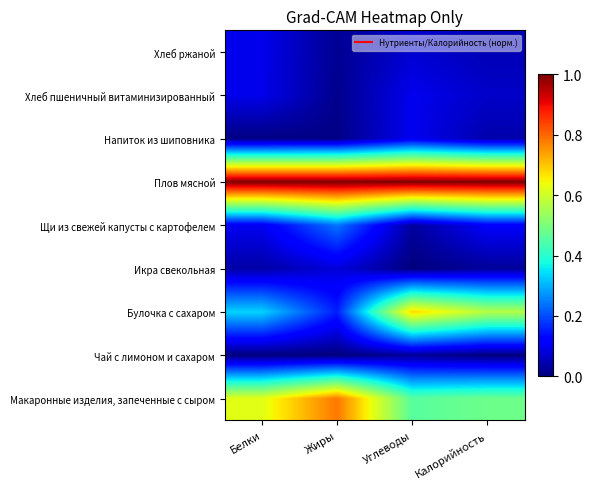

Which has a higher value, Углеводы or Жиры?

Жиры